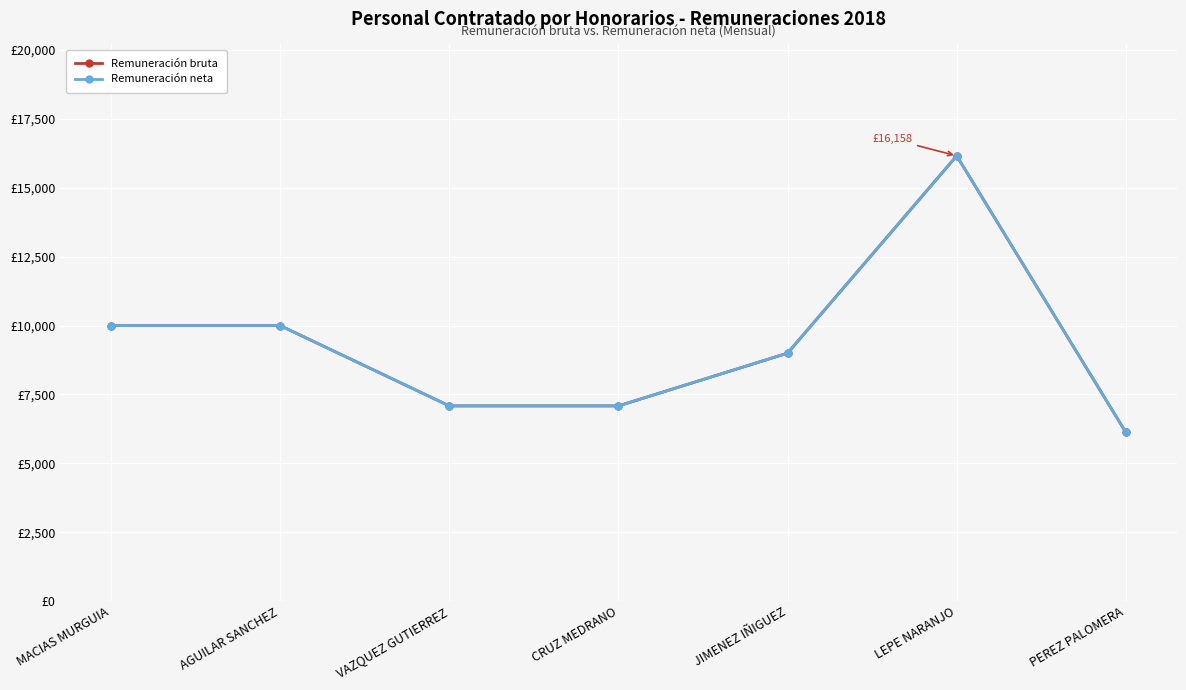

True or false: Remuneración bruta and Remuneración neta cross at least once.

False